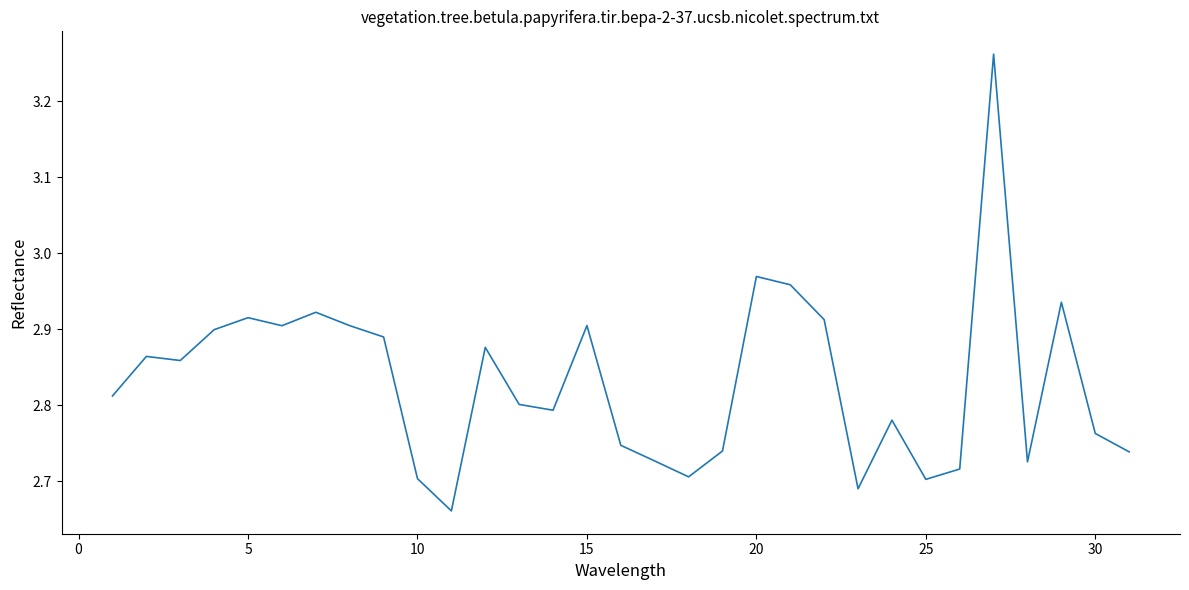

What is the difference between the maximum and minimum values?

0.6